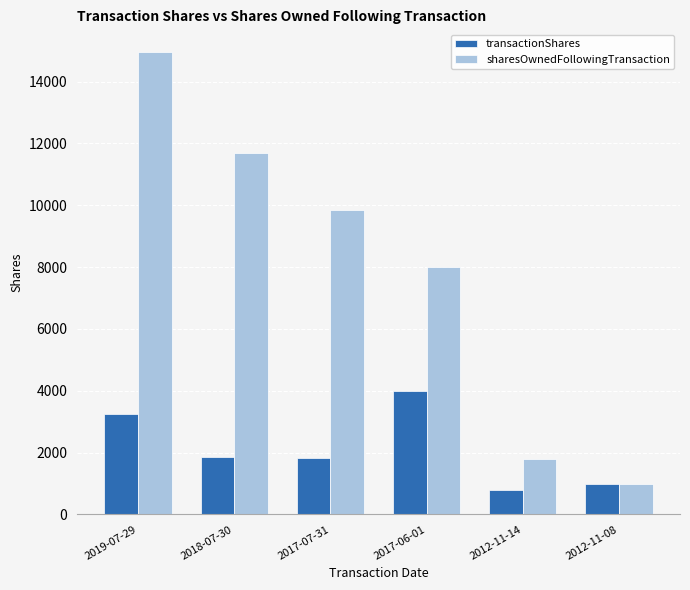

What is the total value across all series at 2012-11-14?

2590